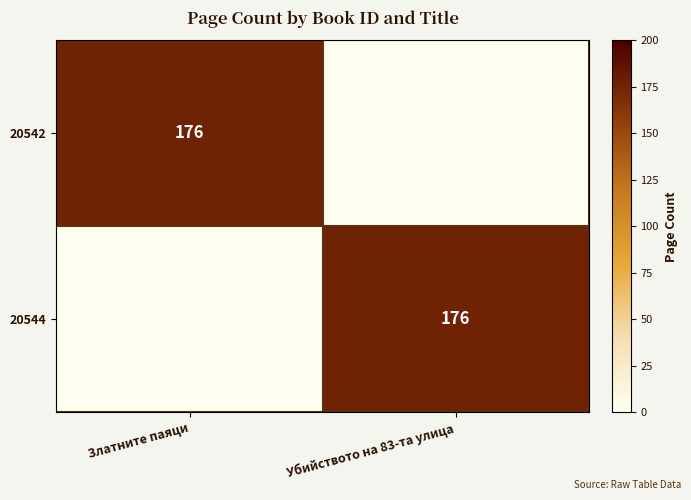

What is the maximum value shown in the chart?

176